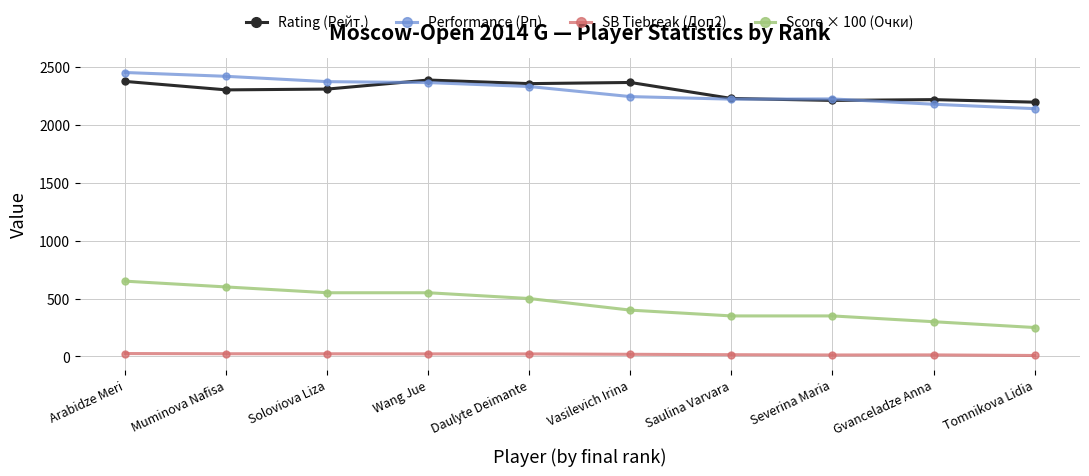

What are all the series names shown in the legend?

Rating (Рейт.), Performance (Рп), SB Tiebreak (Доп2), Score × 100 (Очки)